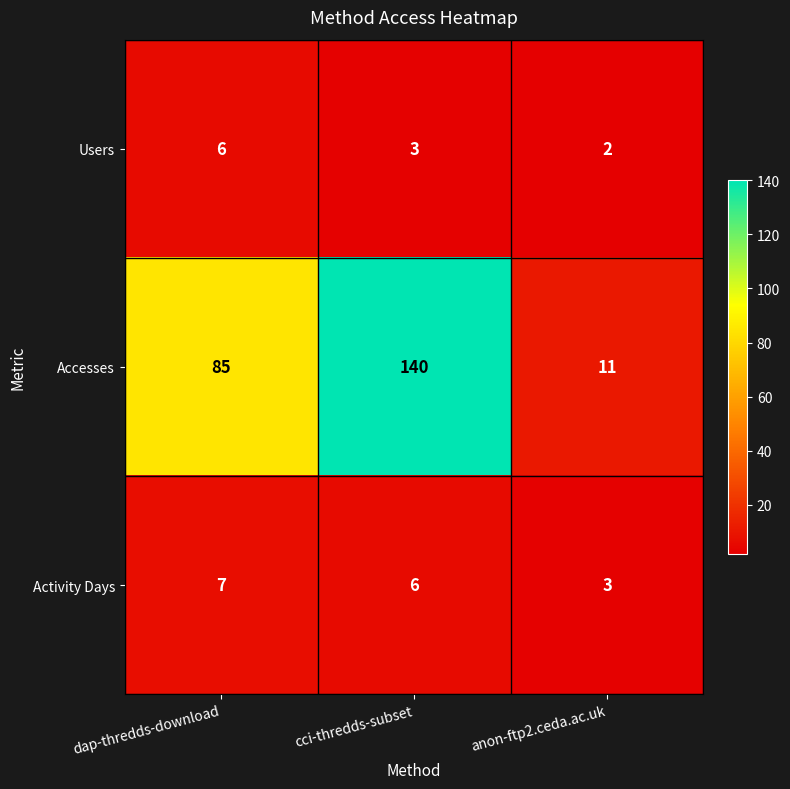

Where is Users nearest to the value 4?

cci-thredds-subset